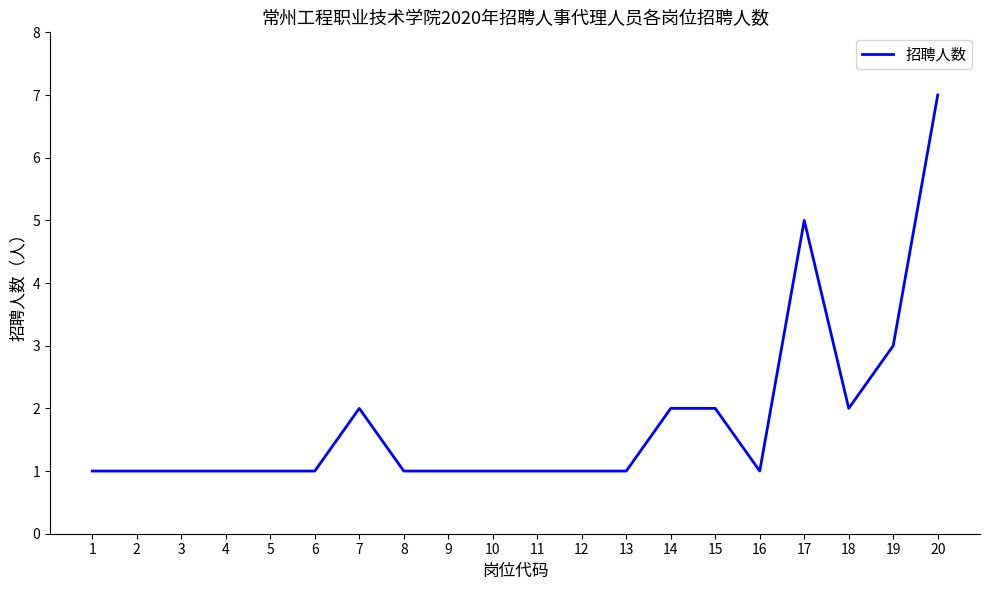

Reading left to right, transcribe all the data shown in this chart.

1=1	2=1	3=1	4=1	5=1	6=1	7=2	8=1	9=1	10=1	11=1	12=1	13=1	14=2	15=2	16=1	17=5	18=2	19=3	20=7